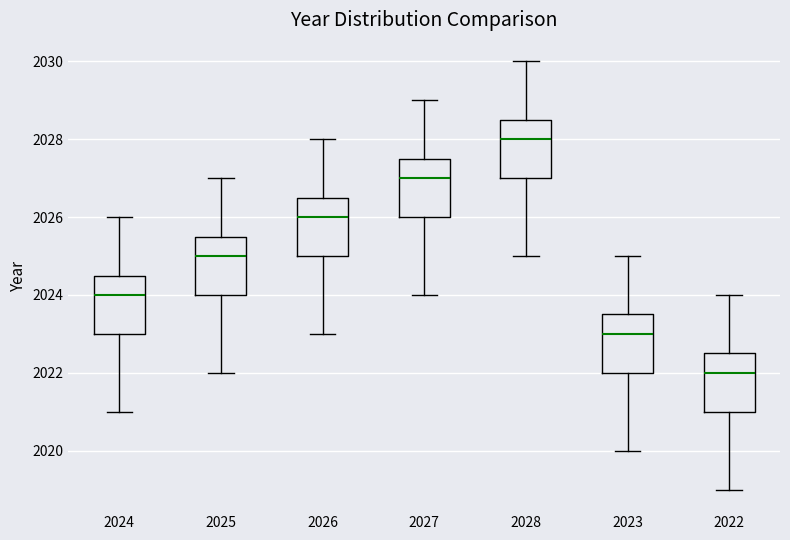

Which box's median line is the lowest?

2022